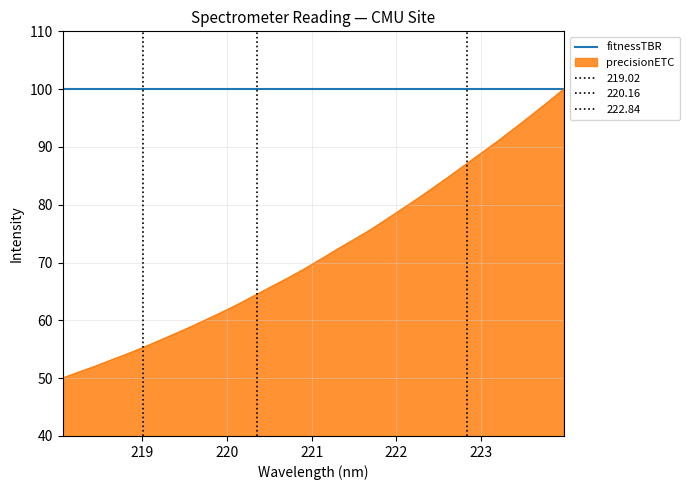

What is the change in value from 218.2508 to 218.6332?

+2.1